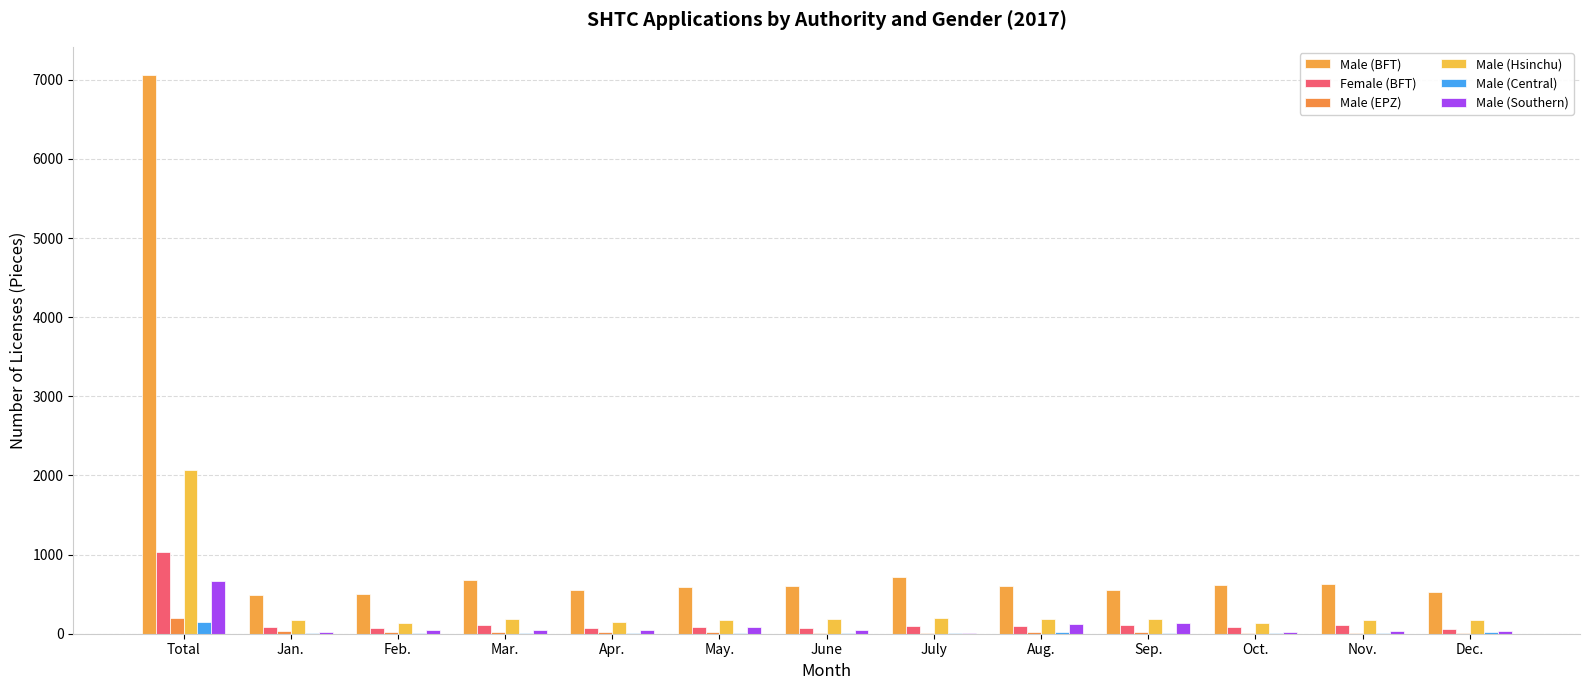

True or false: Male (Central) has a value of 4 at Jan..

False